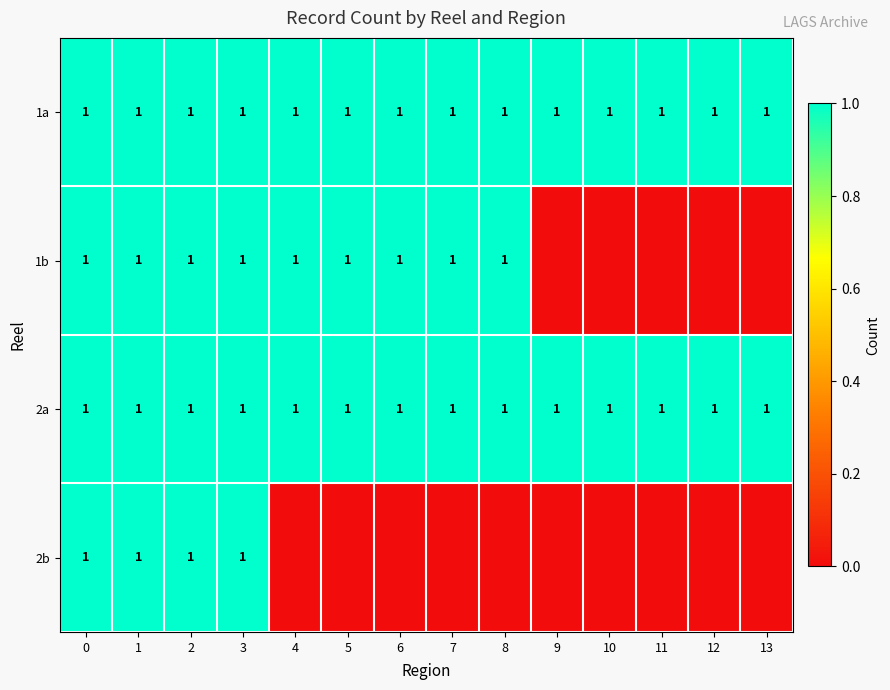

What is the sum of all 1a values?

14